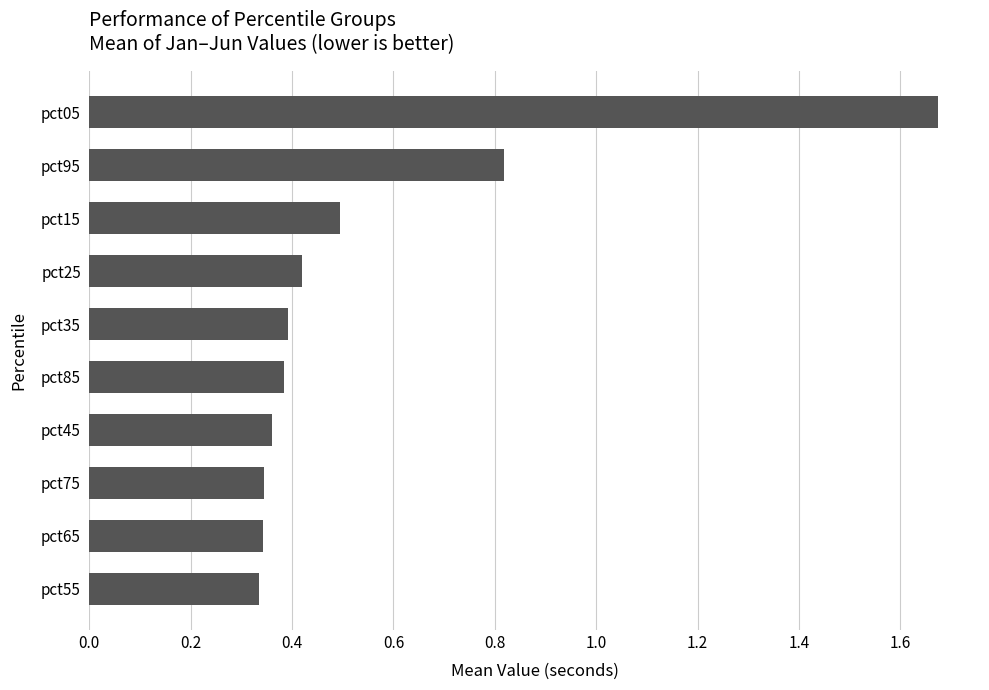

Which label corresponds to the largest value in the chart?

pct05